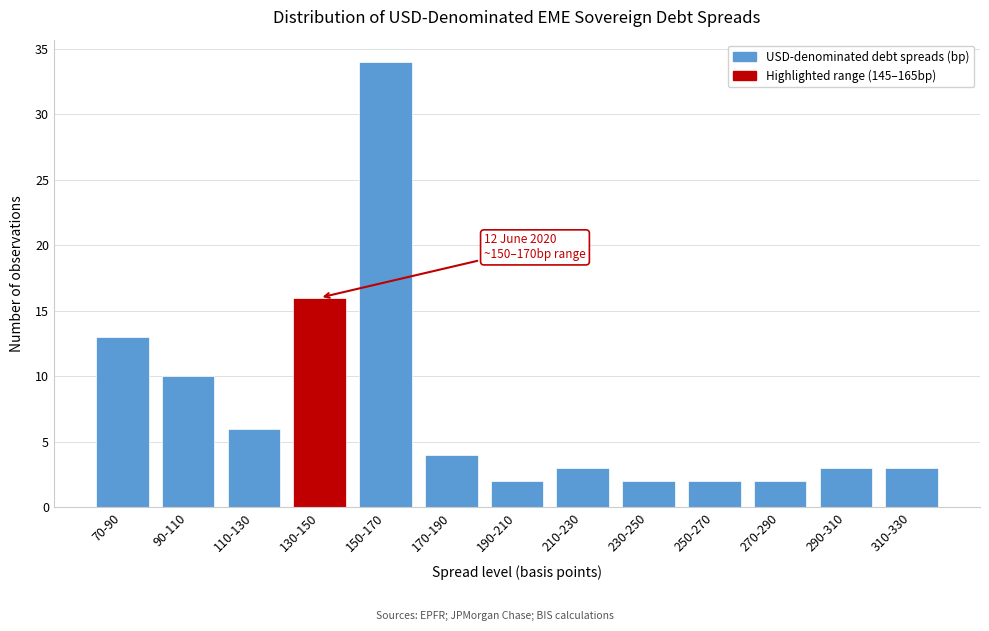

Reading left to right, what are all the values shown in this chart?

13	10	6	16	34	4	2	3	2	2	2	3	3